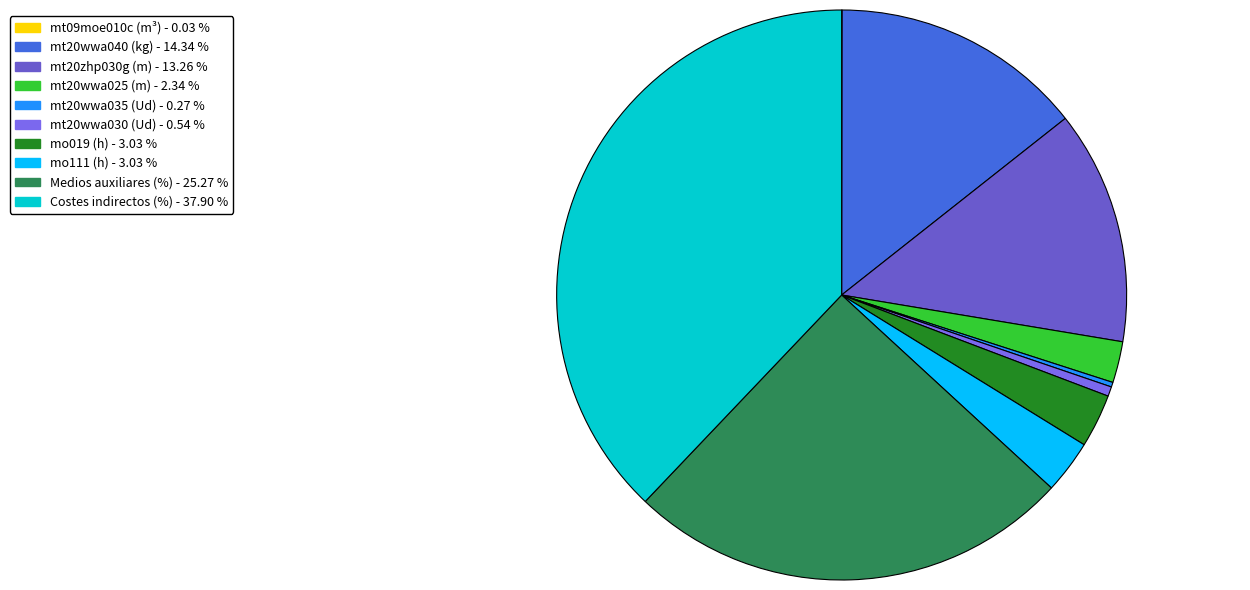

Rank the categories by value from lowest to highest.

mt09moe010c (m³), mt20wwa035 (Ud), mt20wwa030 (Ud), mt20wwa025 (m), mo019 (h), mo111 (h), mt20zhp030g (m), mt20wwa040 (kg), Medios auxiliares (%), Costes indirectos (%)